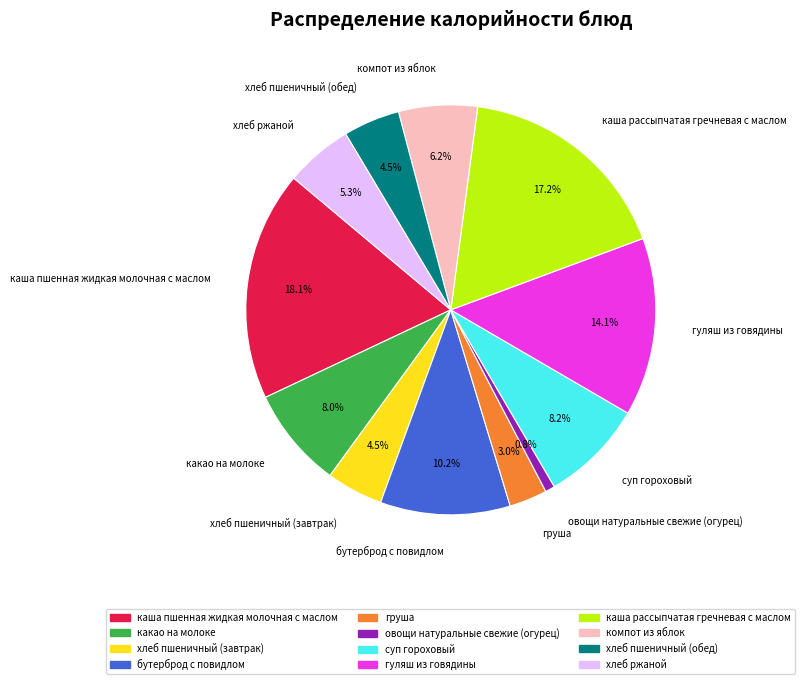

Does компот из яблок account for over 50% of the chart?

No